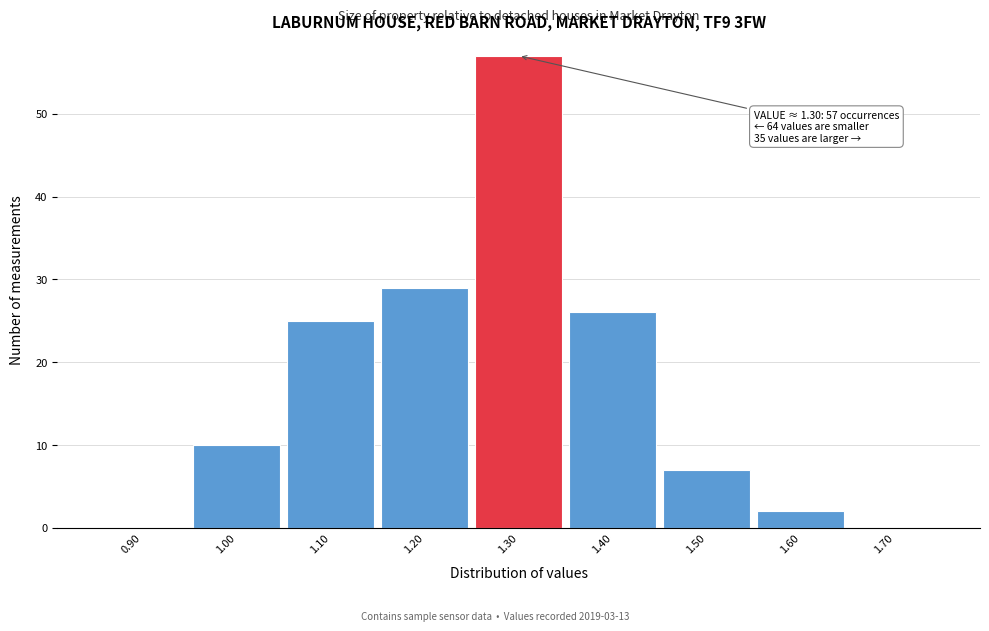

Which range on the x-axis has the tallest bar?

1.25 to 1.35